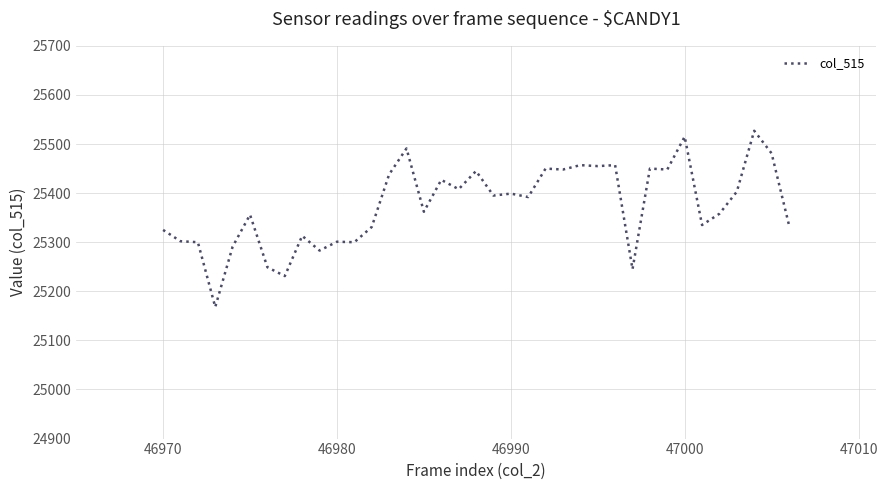

What is the difference between the maximum and minimum values?

359